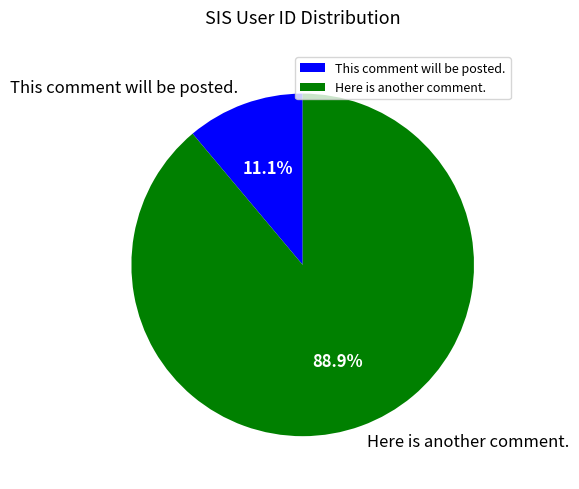

Is it true that Here is another comment. is 89% of the pie?

True